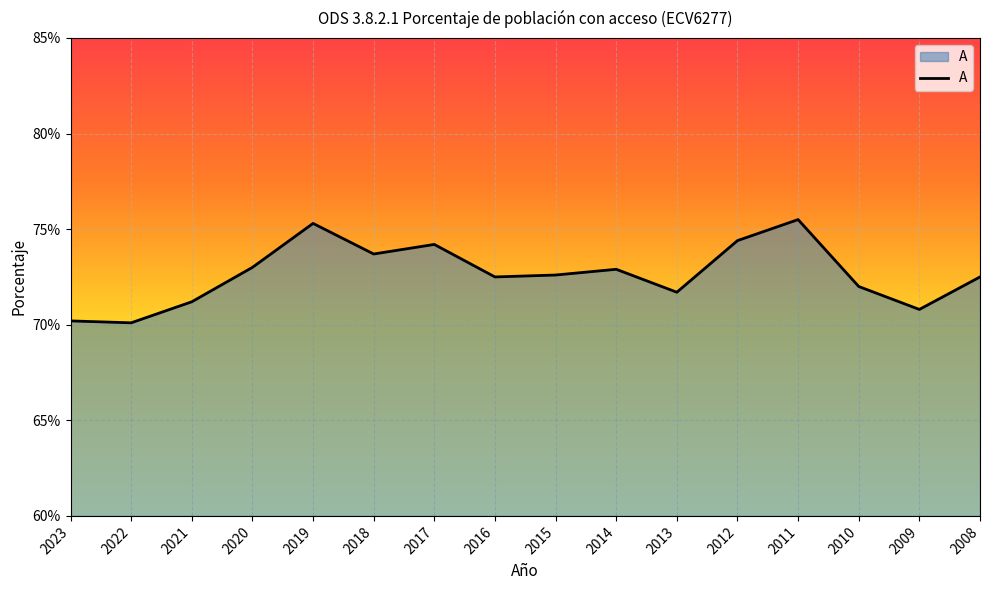

What is the minimum value shown in the chart?

70.1